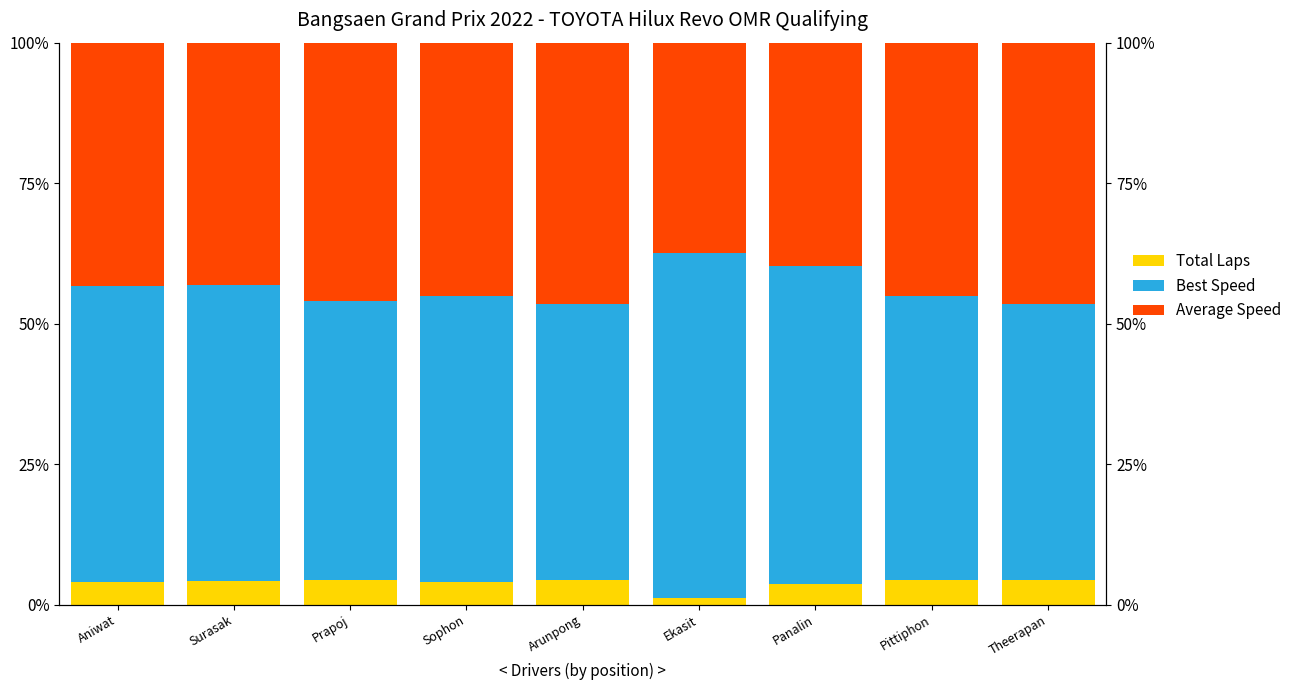

Which series has the largest total across all categories?

Best Speed